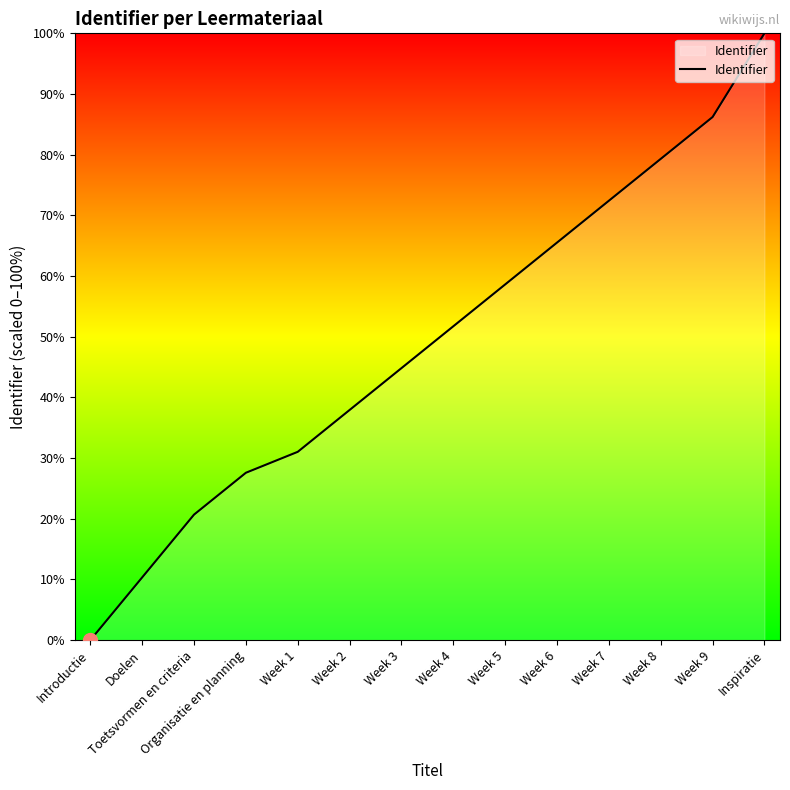

How many values are above zero?

13